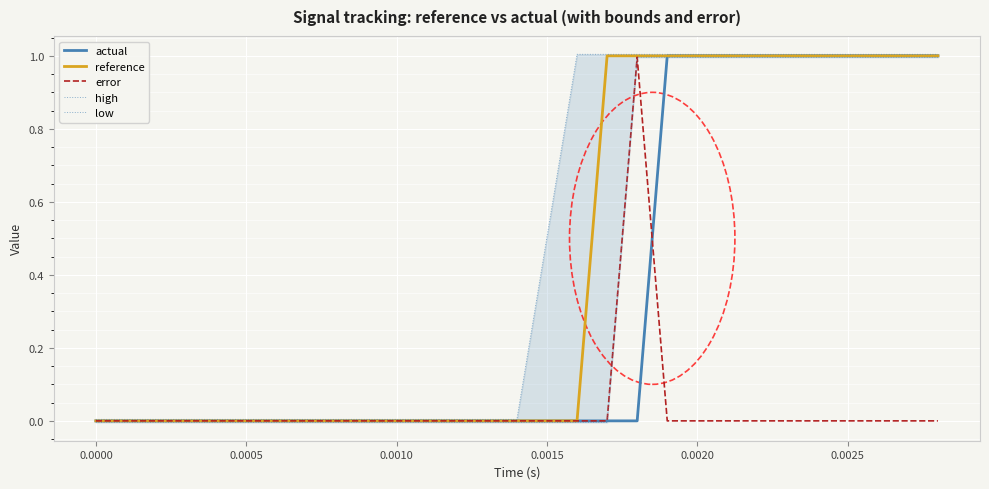

True or false: low and high cross at least once.

False